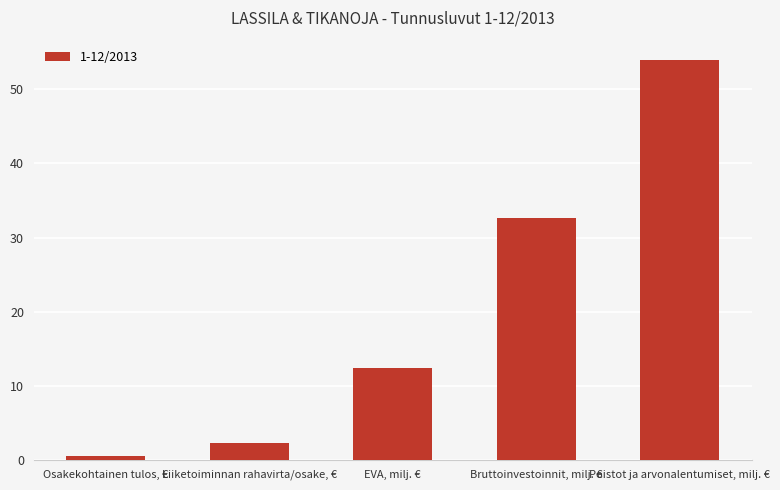

List the labels in order of value, largest first.

Poistot ja arvonalentumiset, milj. €, Bruttoinvestoinnit, milj. €, EVA, milj. €, Liiketoiminnan rahavirta/osake, €, Osakekohtainen tulos, €